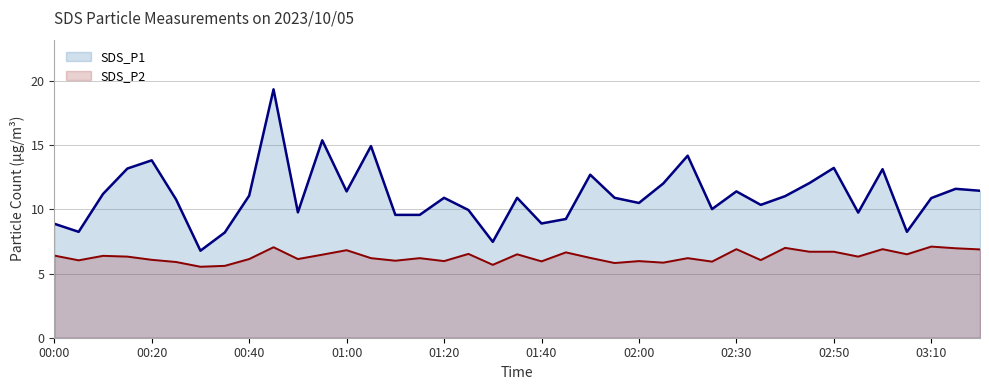

The SDS_P1 series shows 10.5 at 02:00. True or false?

True